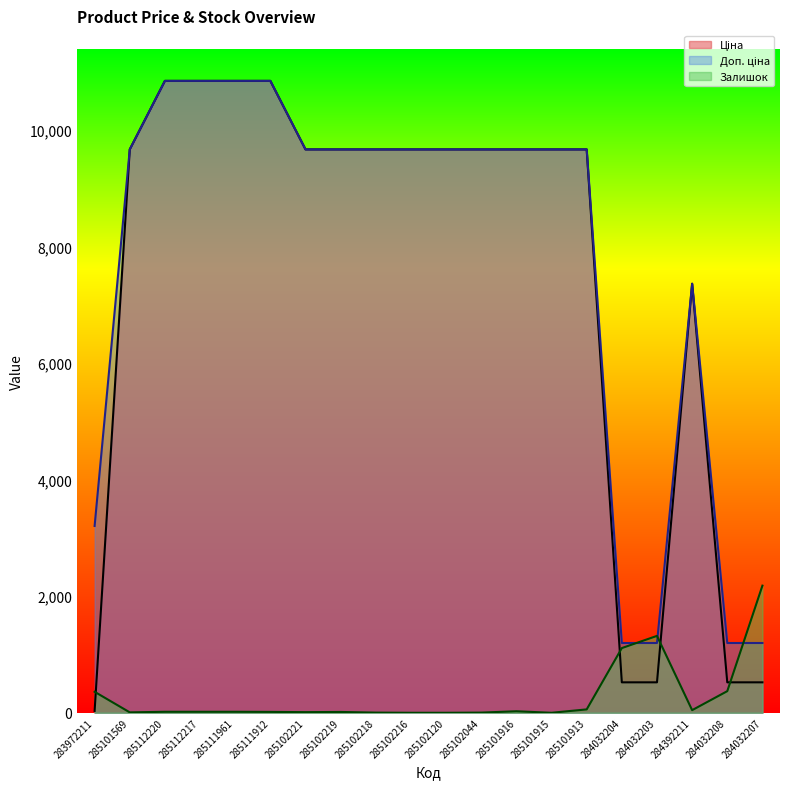

Is the value of Ціна at 285101915 greater than the value of Залишок at 285102219?

Yes